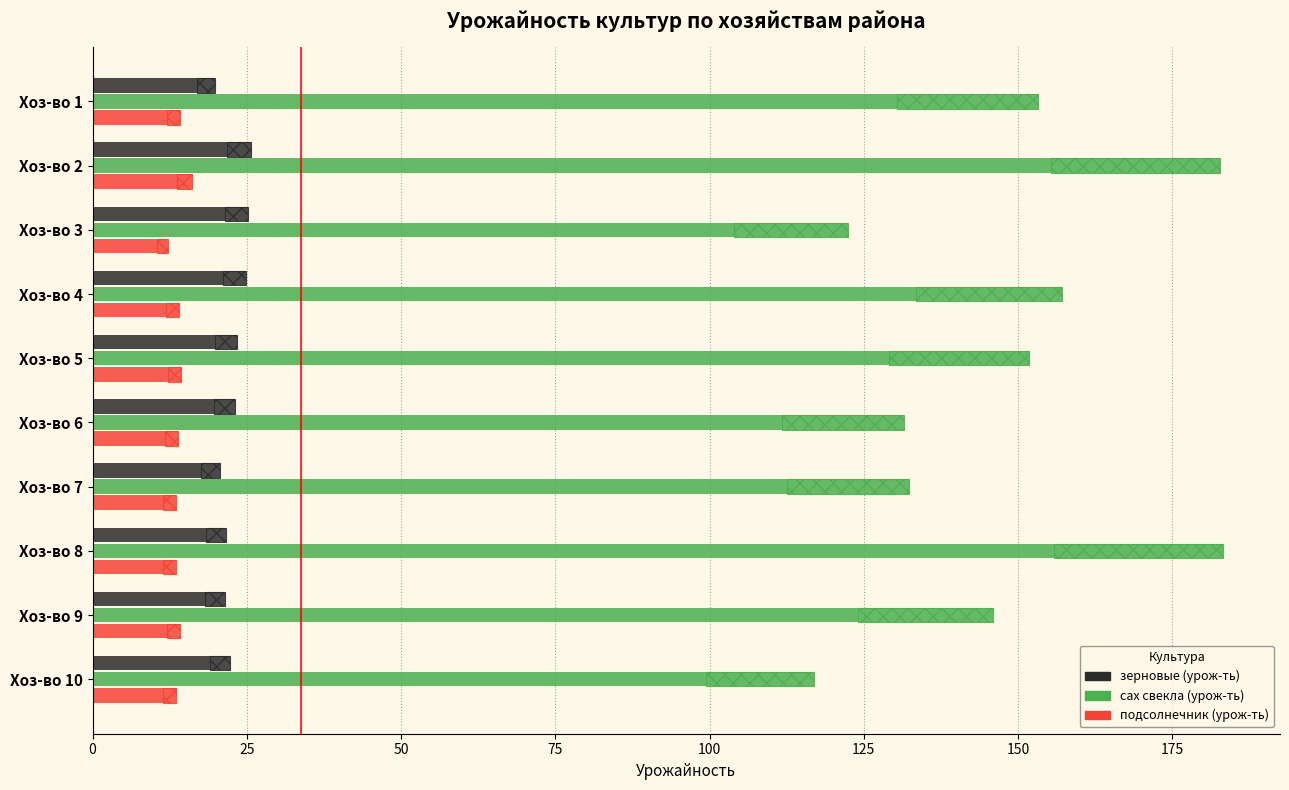

What position from the right is 150?

4